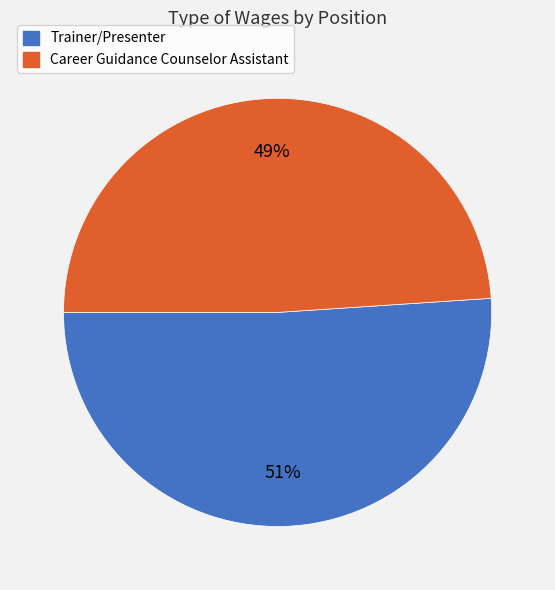

To the nearest percent, what is the difference between the largest and smallest slice percentages?

2%